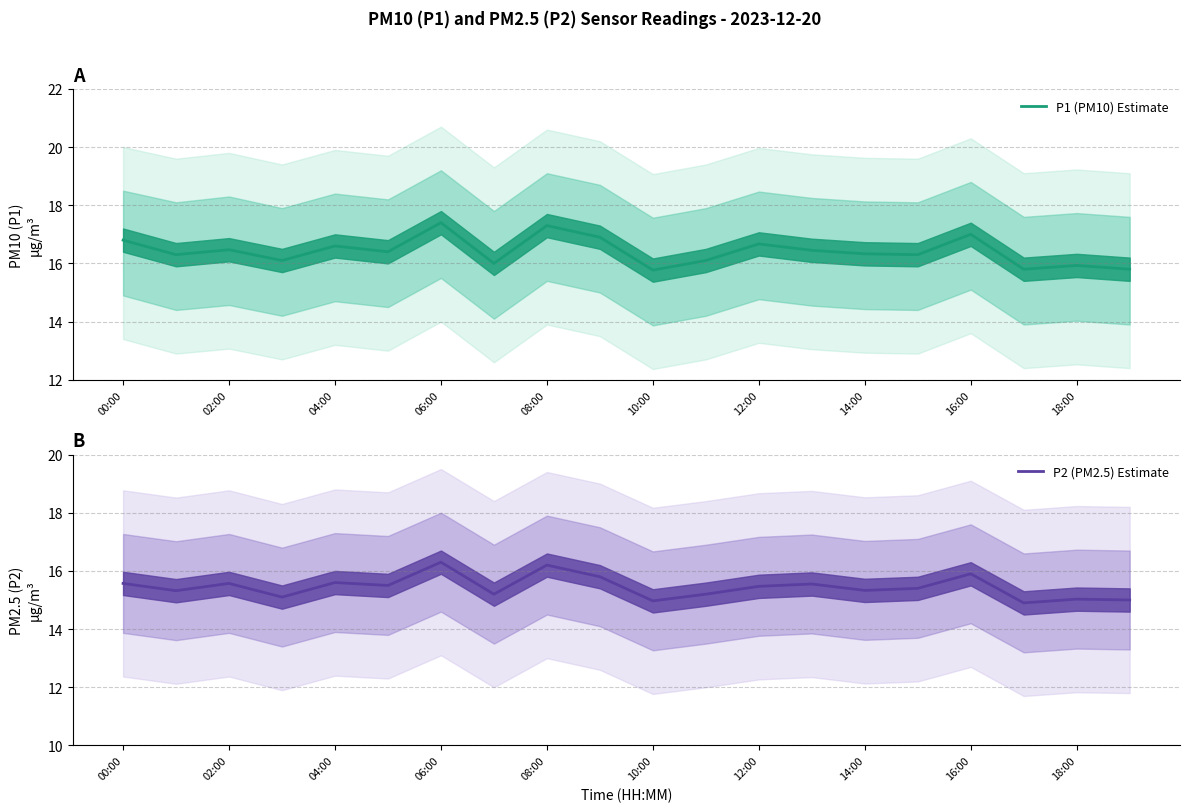

What is the average value of the P2 (PM2.5) Estimate series?

15.4